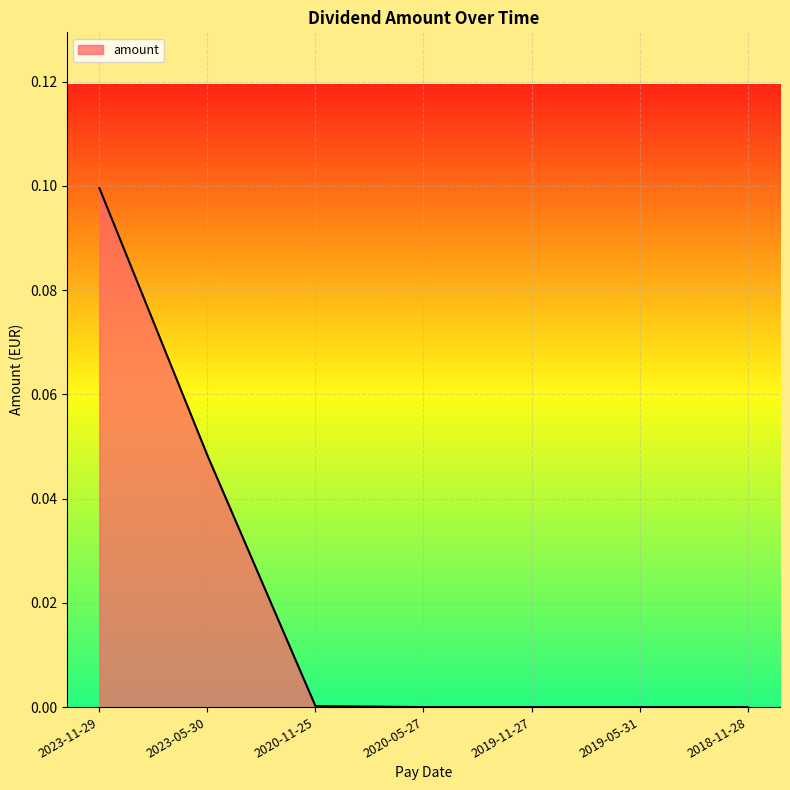

True or false: the data has more than 2 interior local peaks.

False